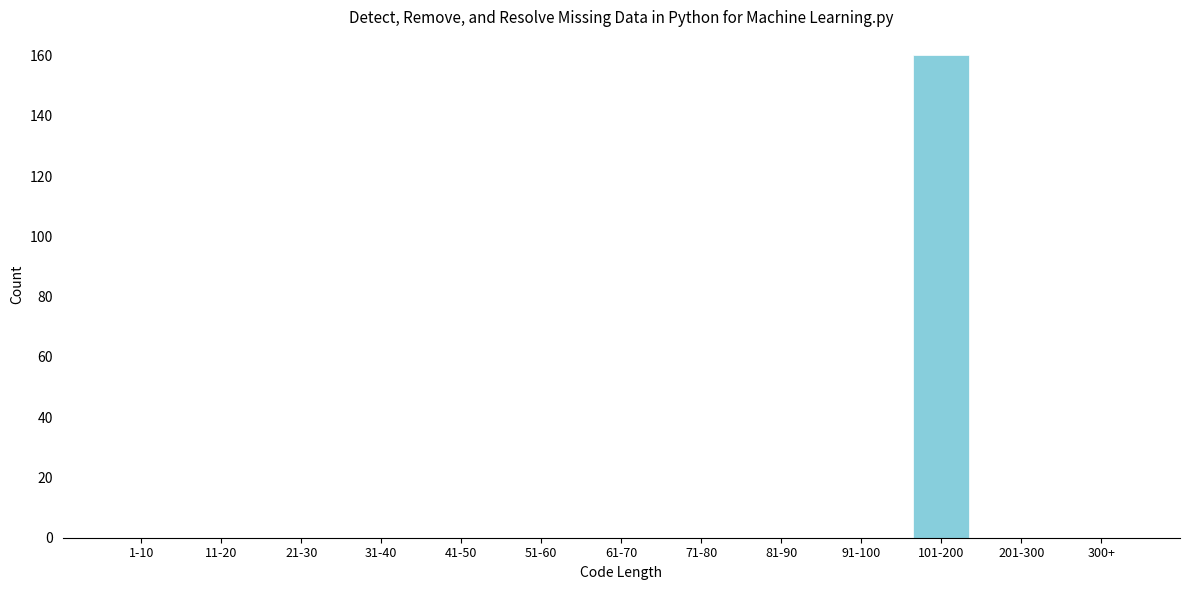

Reading left to right, transcribe all the data shown in this chart.

1-10=0	11-20=0	21-30=0	31-40=0	41-50=0	51-60=0	61-70=0	71-80=0	81-90=0	91-100=0	101-200=160	201-300=0	300+=0